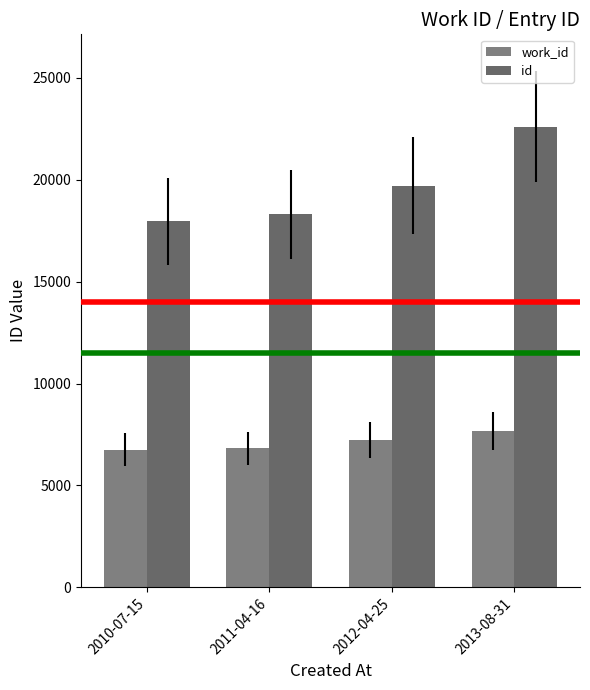

What is the label of the 3rd bar from the right?

2011-04-16